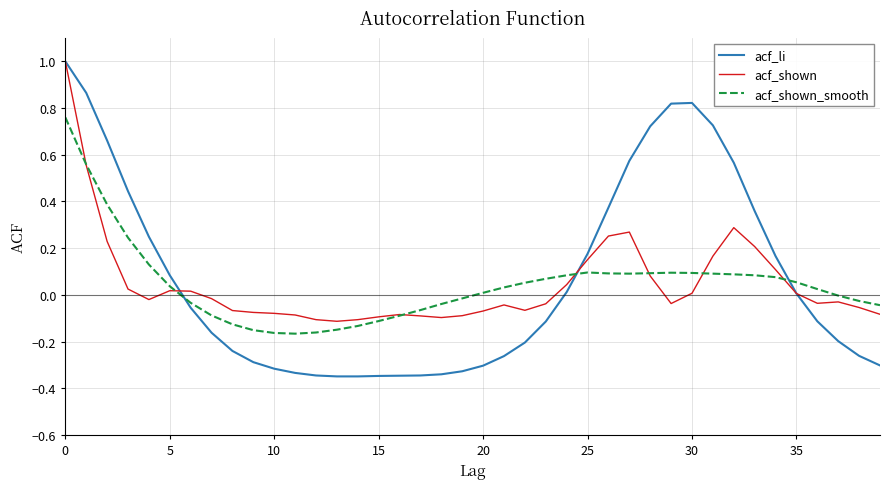

What is the maximum value shown in the chart?

1.0